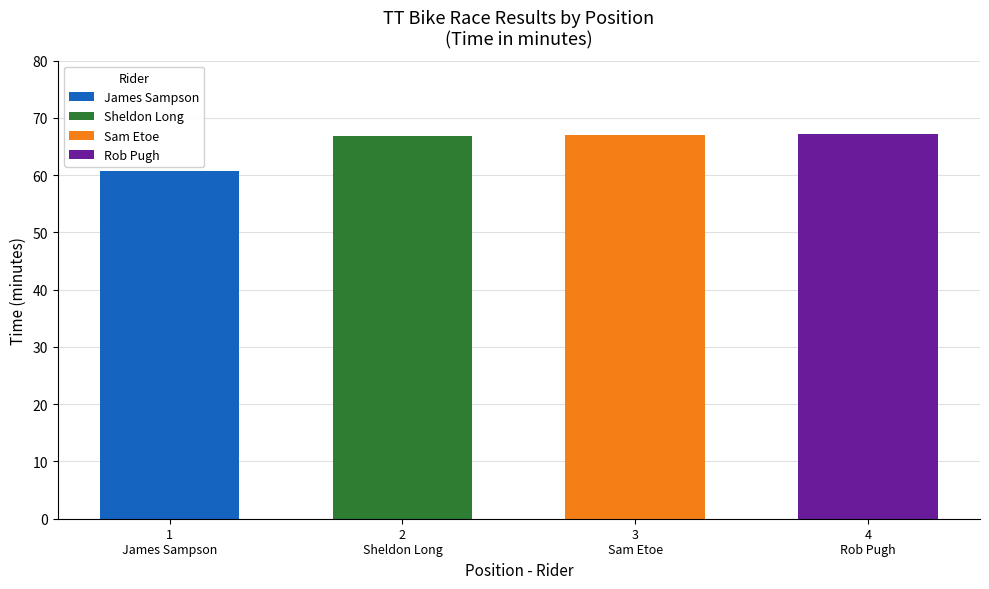

Count the number of data series in this chart.

4